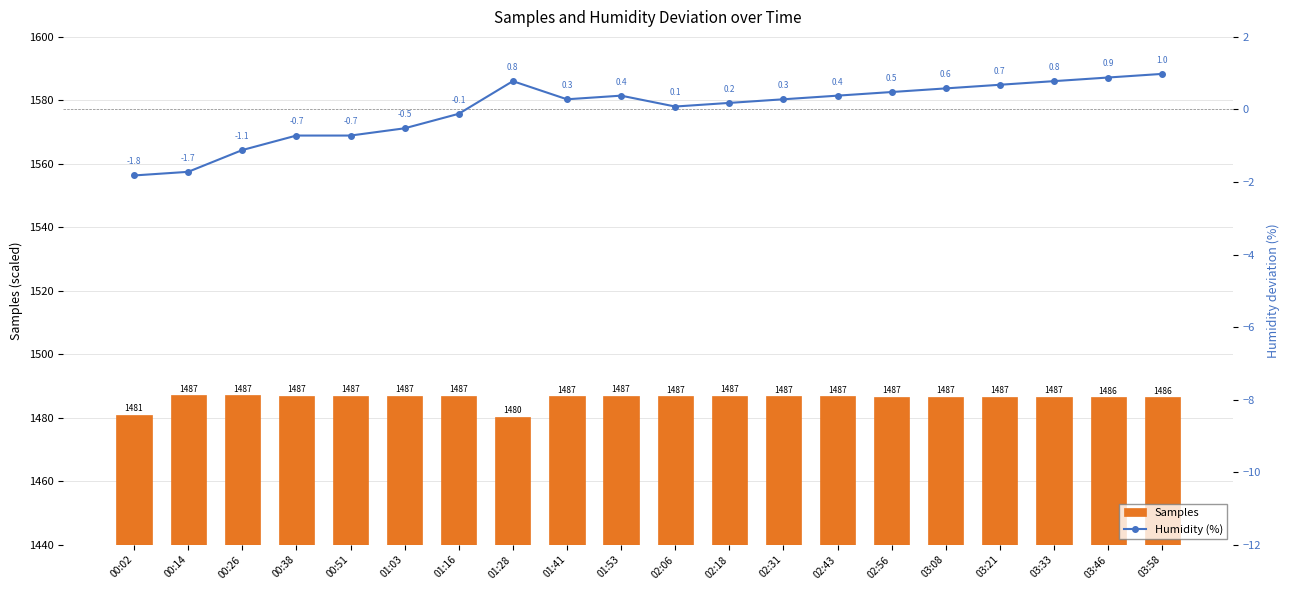

Reading right to left, extract all data points from this chart.

Samples: 1486.5	1486.5	1486.5	1486.6	1486.6	1486.7	1486.7	1486.8	1486.8	1486.8	1486.9	1486.8	1480.4	1486.9	1486.9	1486.9	1486.9	1487.1	1487.1	1480.9
Humidity (%): 1.0	0.9	0.8	0.7	0.6	0.5	0.4	0.3	0.2	0.1	0.4	0.3	0.8	-0.1	-0.5	-0.7	-0.7	-1.1	-1.7	-1.8